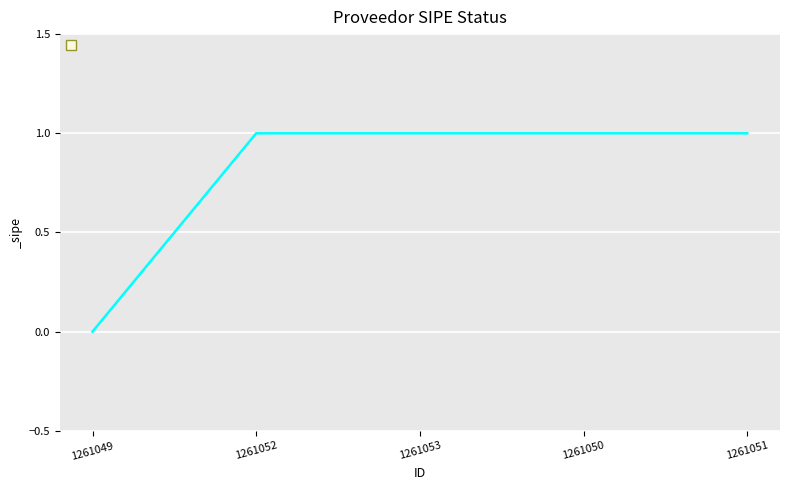

Does the chart have visible grid lines?

Yes